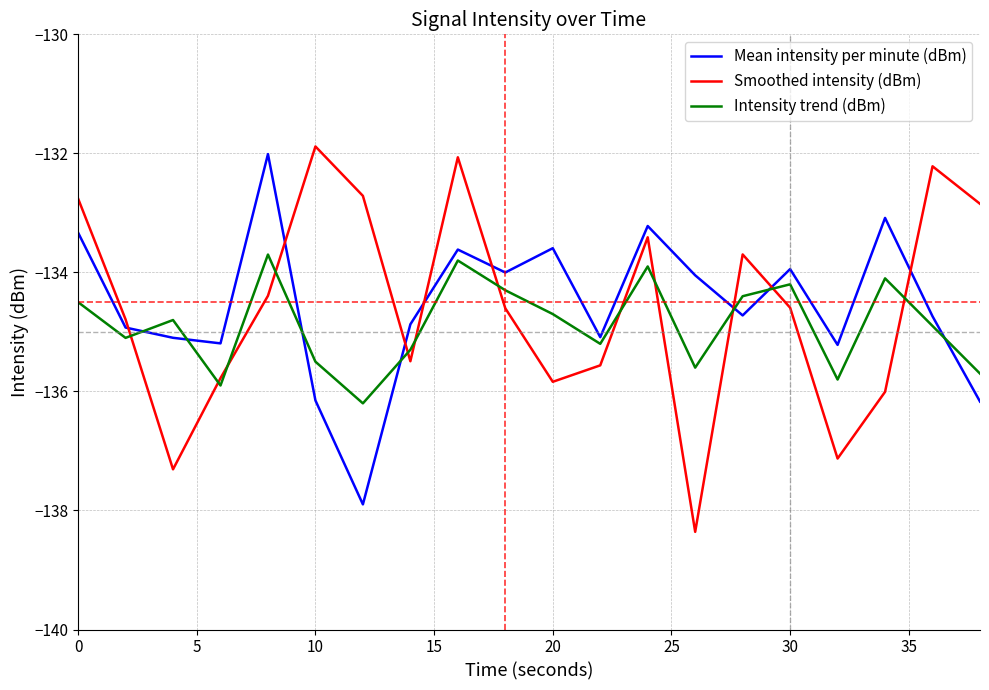

Which series ends up on top after the final intersection of Intensity trend (dBm) and Mean intensity per minute (dBm)?

Intensity trend (dBm)